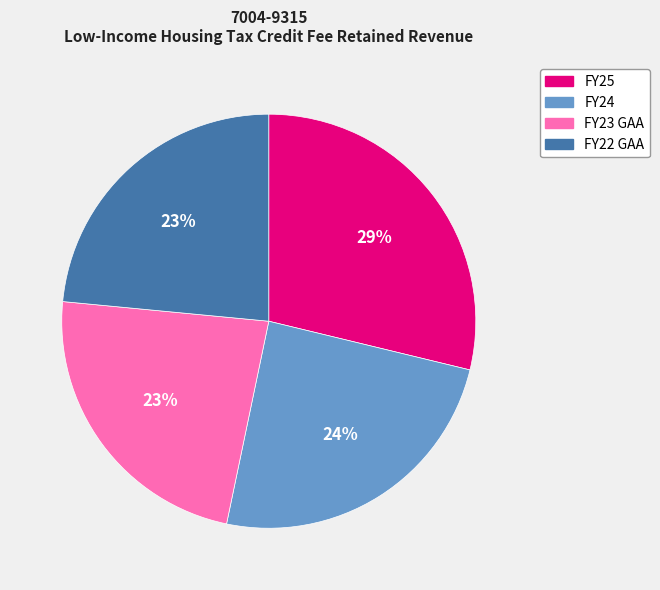

True or false: FY24 accounts for 24% of the total.

True